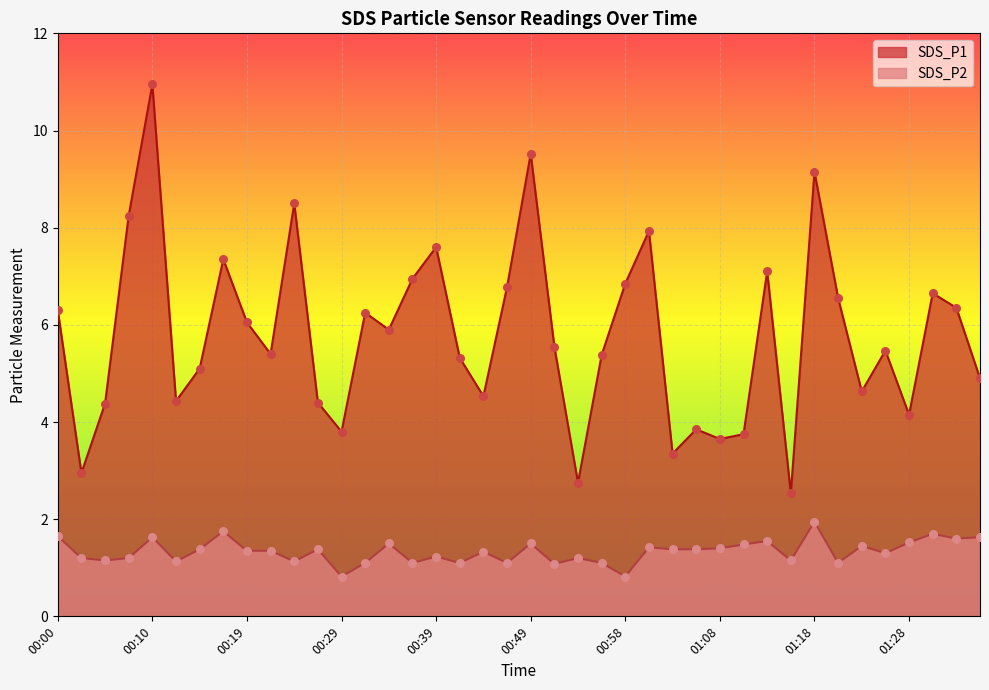

Which series has the largest total across all categories?

SDS_P1